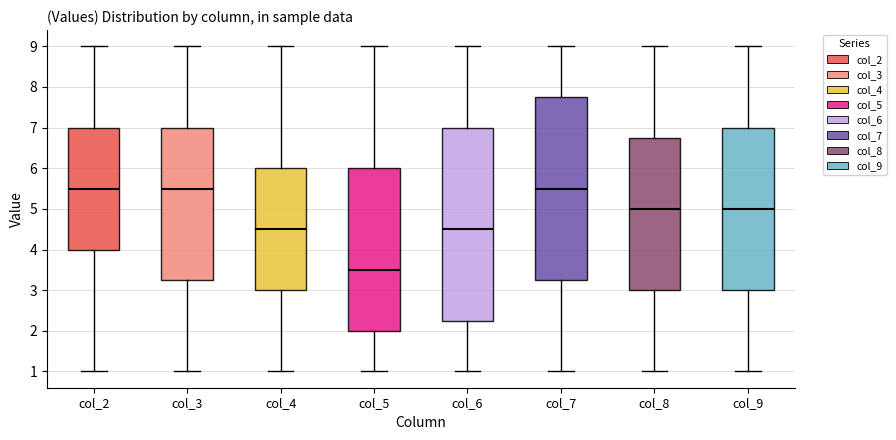

Reading left to right, transcribe this box plot: for each box, give where its median line is, the range the box spans, and where its two whiskers end, as read against the y-axis. The values are not printed on the chart, so give them approximately, as read against the axis.

col_2: median 5.5, box 4.0 to 7.0, whiskers 1.0 to 9.0
col_3: median 5.5, box 3.3 to 7.0, whiskers 1.0 to 9.0
col_4: median 4.5, box 3.0 to 6.0, whiskers 1.0 to 9.0
col_5: median 3.5, box 2.0 to 6.0, whiskers 1.0 to 9.0
col_6: median 4.5, box 2.3 to 7.0, whiskers 1.0 to 9.0
col_7: median 5.5, box 3.3 to 7.8, whiskers 1.0 to 9.0
col_8: median 5.0, box 3.0 to 6.8, whiskers 1.0 to 9.0
col_9: median 5.0, box 3.0 to 7.0, whiskers 1.0 to 9.0